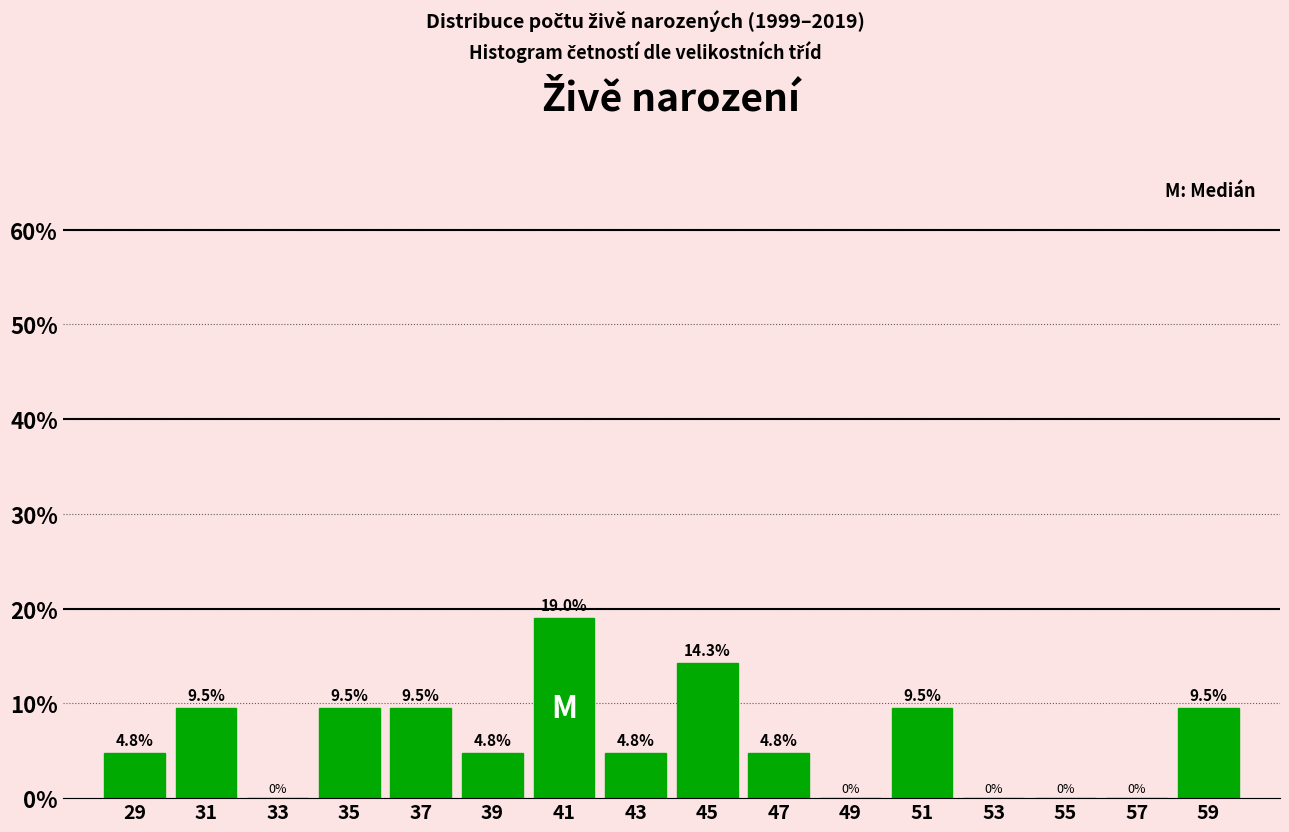

Reading left to right, list every bar in this chart as the range it spans on the x-axis followed by its height.

28 to 30: 4.8
30 to 32: 9.5
32 to 34: 0.0
34 to 36: 9.5
36 to 38: 9.5
38 to 40: 4.8
40 to 42: 19.0
42 to 44: 4.8
44 to 46: 14.3
46 to 48: 4.8
48 to 50: 0.0
50 to 52: 9.5
52 to 54: 0.0
54 to 56: 0.0
56 to 58: 0.0
58 to 60: 9.5